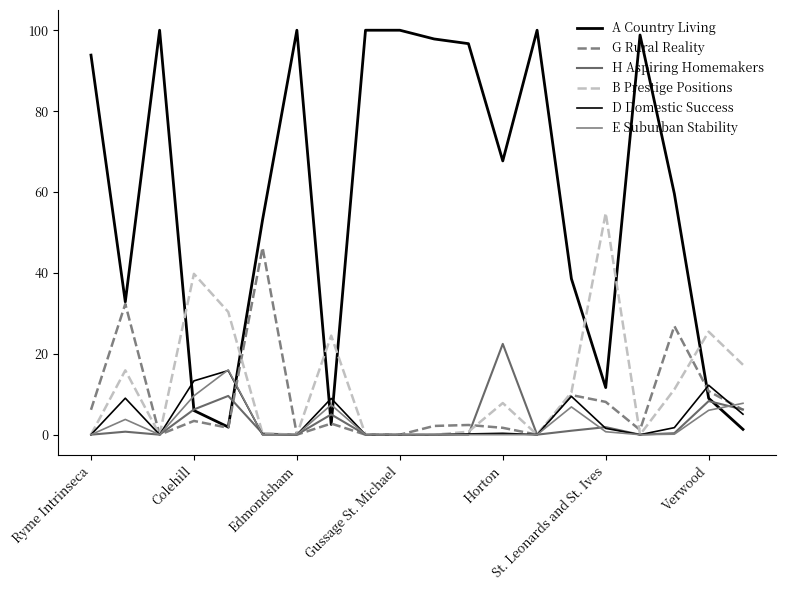

Does the chart have visible grid lines?

No